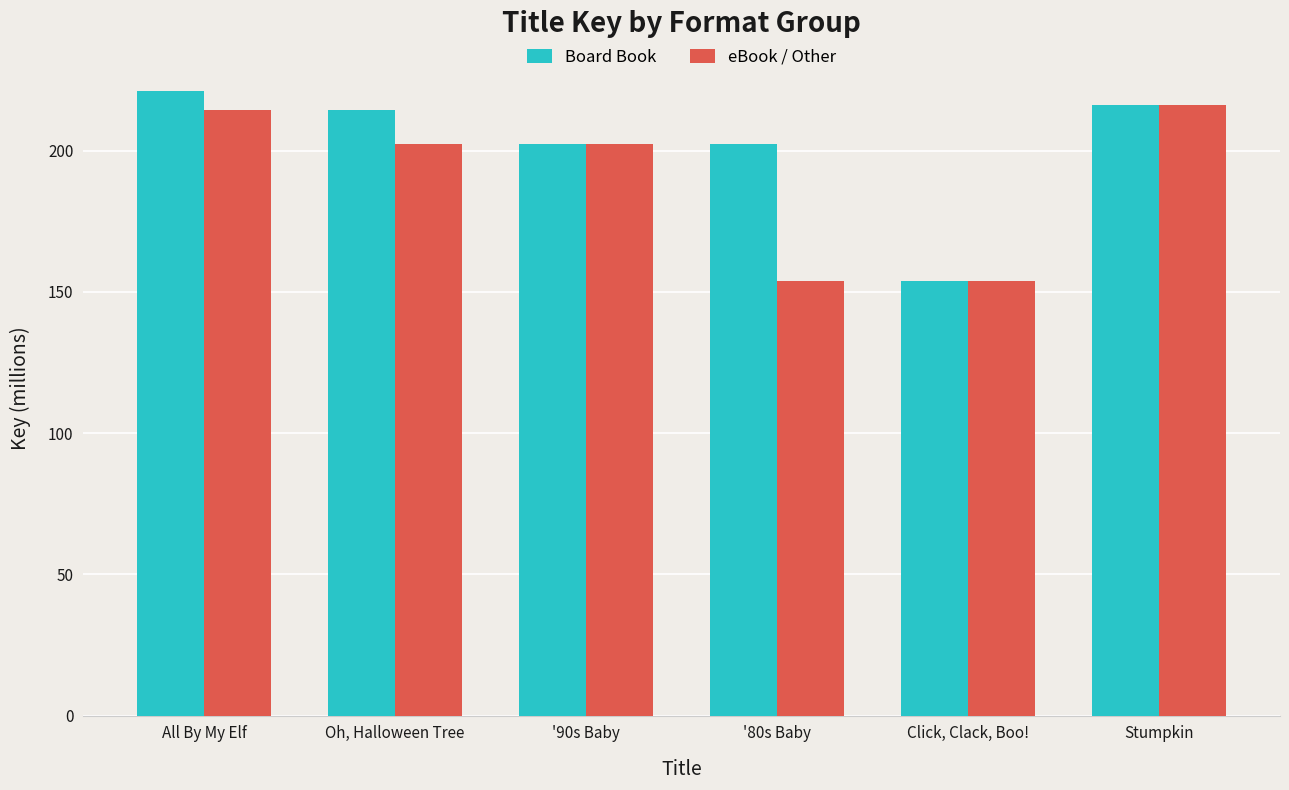

True or false: Board Book has a value of 355944290 at '80s Baby.

False